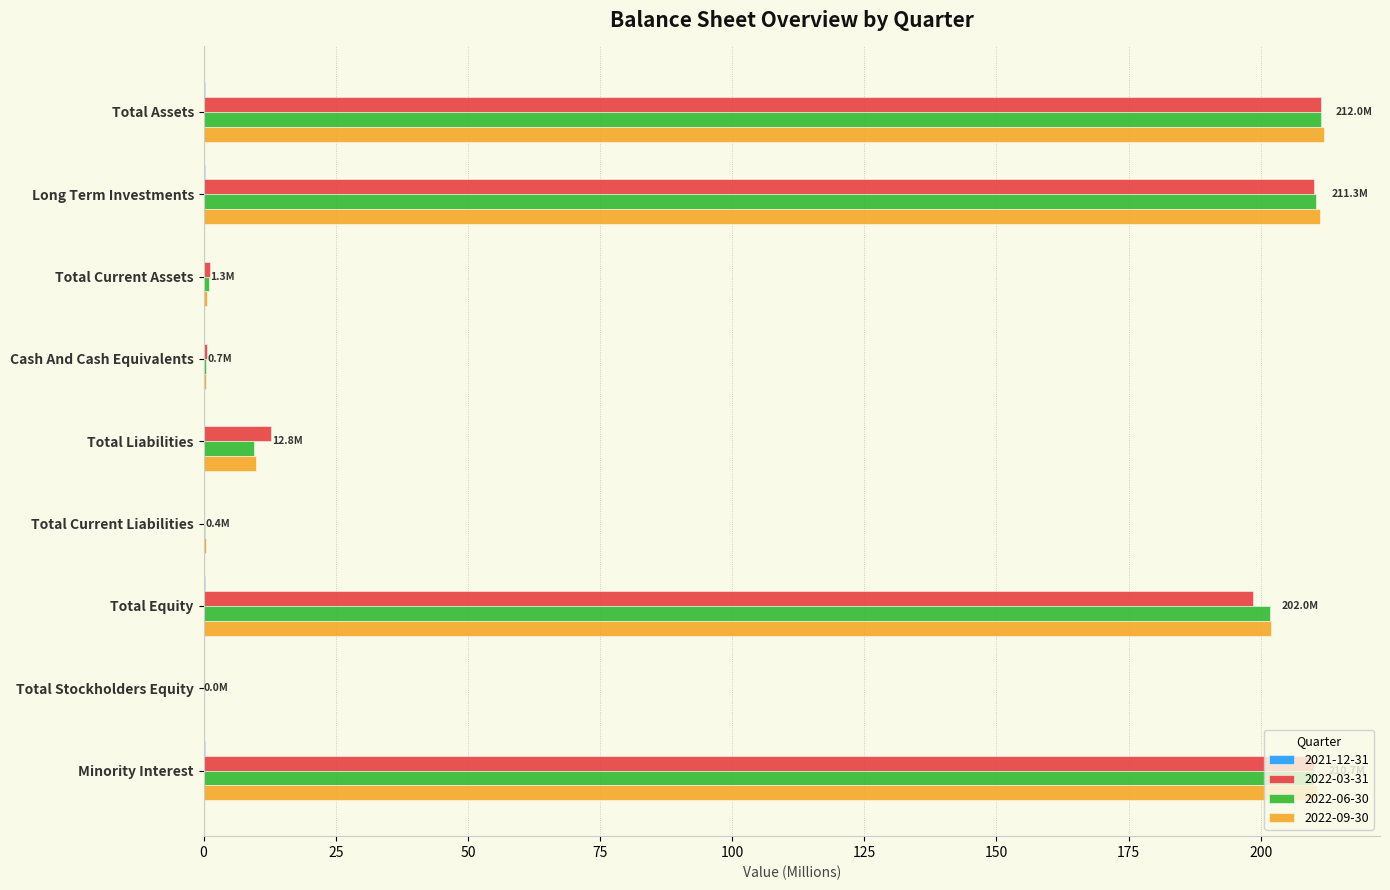

What is the sum of all 2022-03-31 values?

845.3